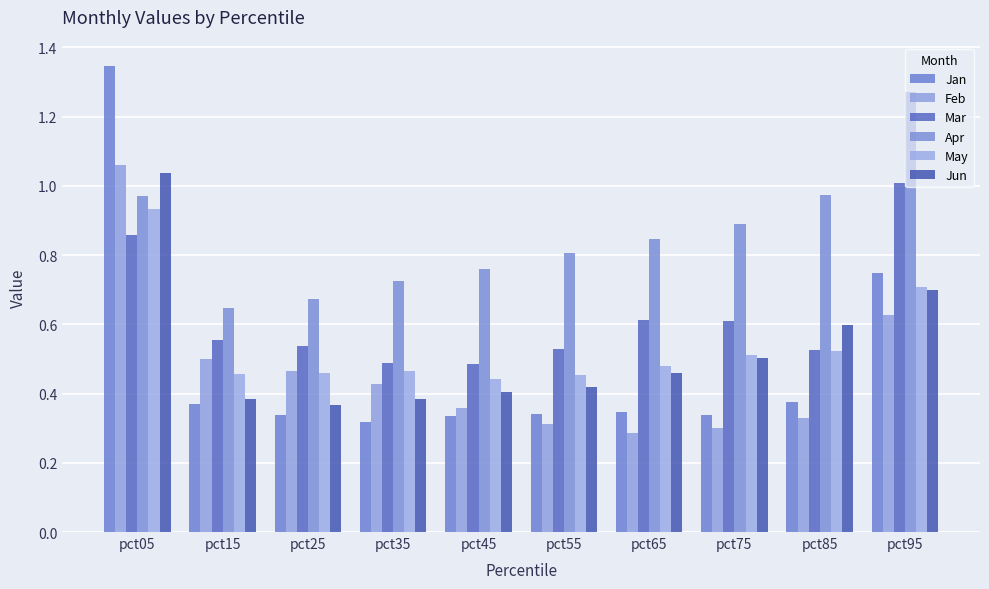

What is the minimum value shown in the chart?

0.3